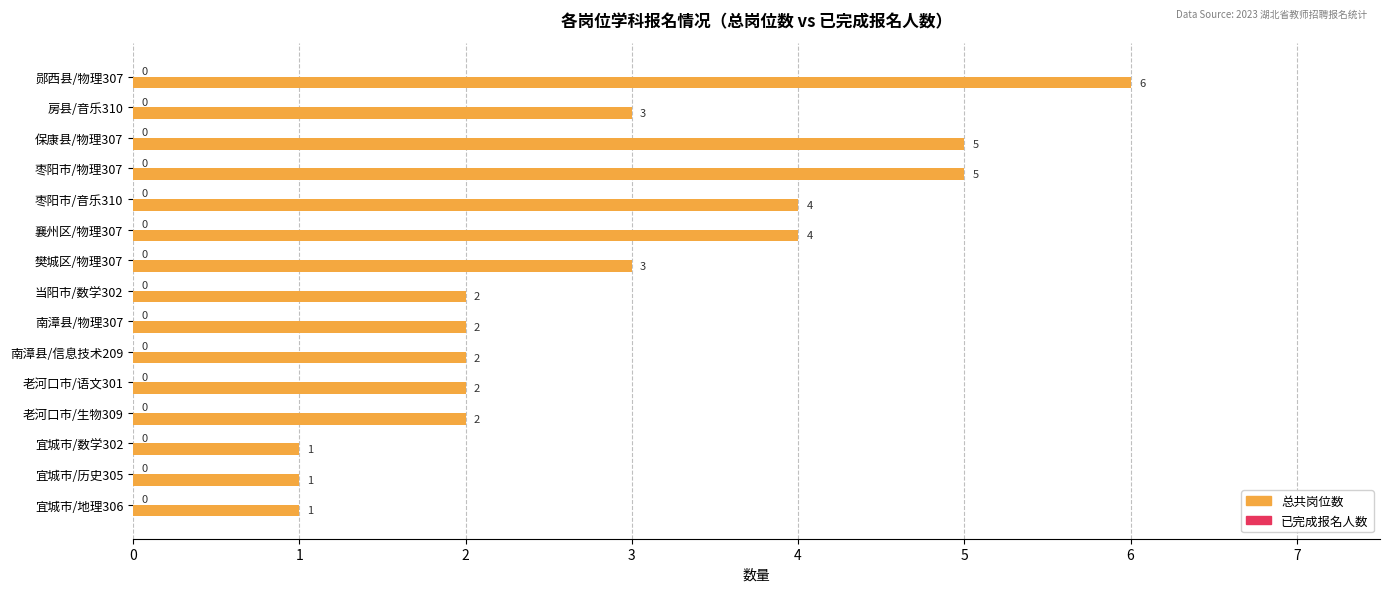

What is the value of the 13th bar from the top?

1